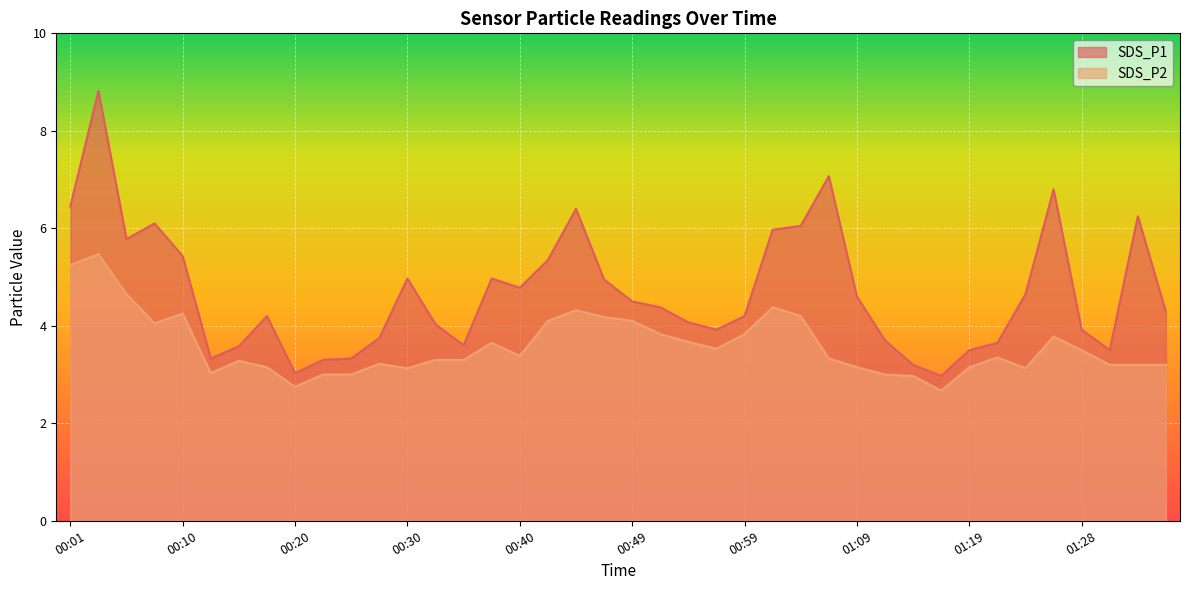

What is the difference between the maximum and minimum values in the SDS_P2 series?

2.8